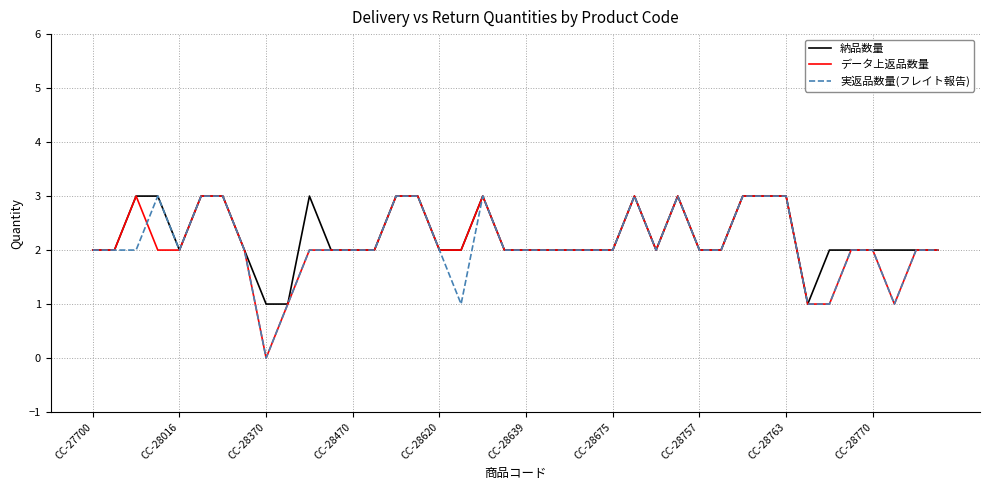

Is it true that 実返品数量(フレイト報告) equals 3 at CC-28770?

False